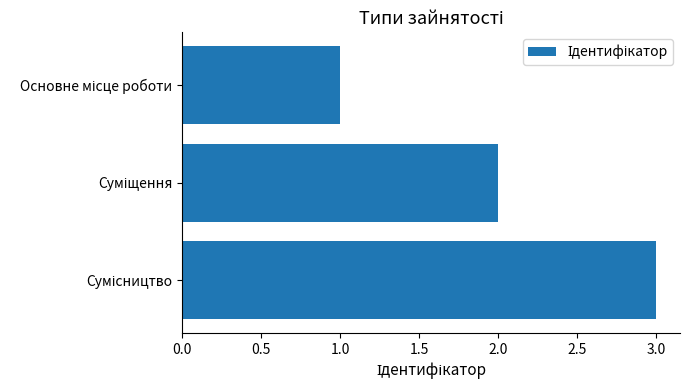

What is the sum of all values?

6